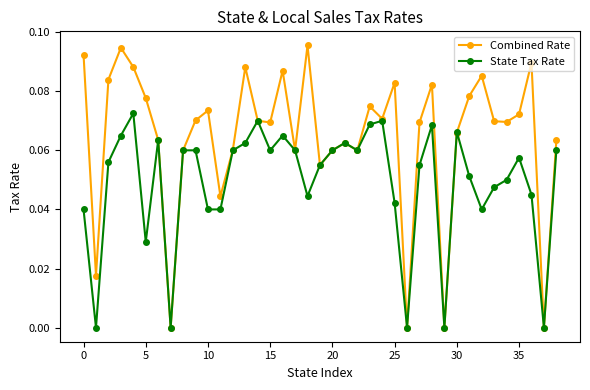

List the series in order of their overall mean, highest first.

Combined Rate, State Tax Rate